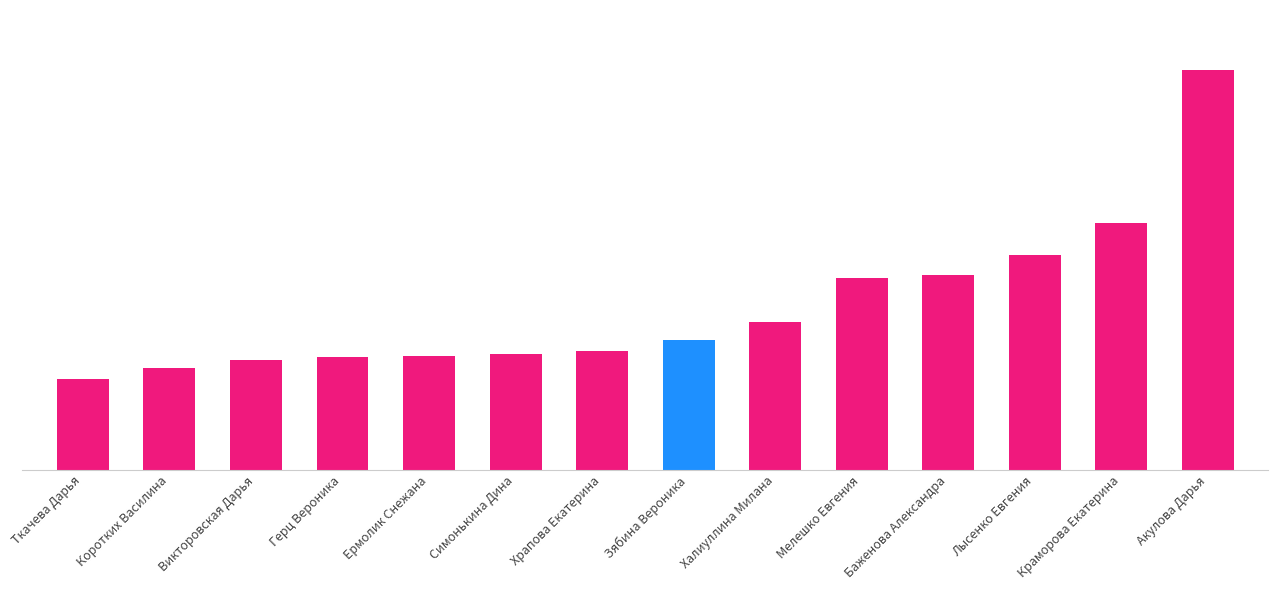

Are the bars horizontal?

No